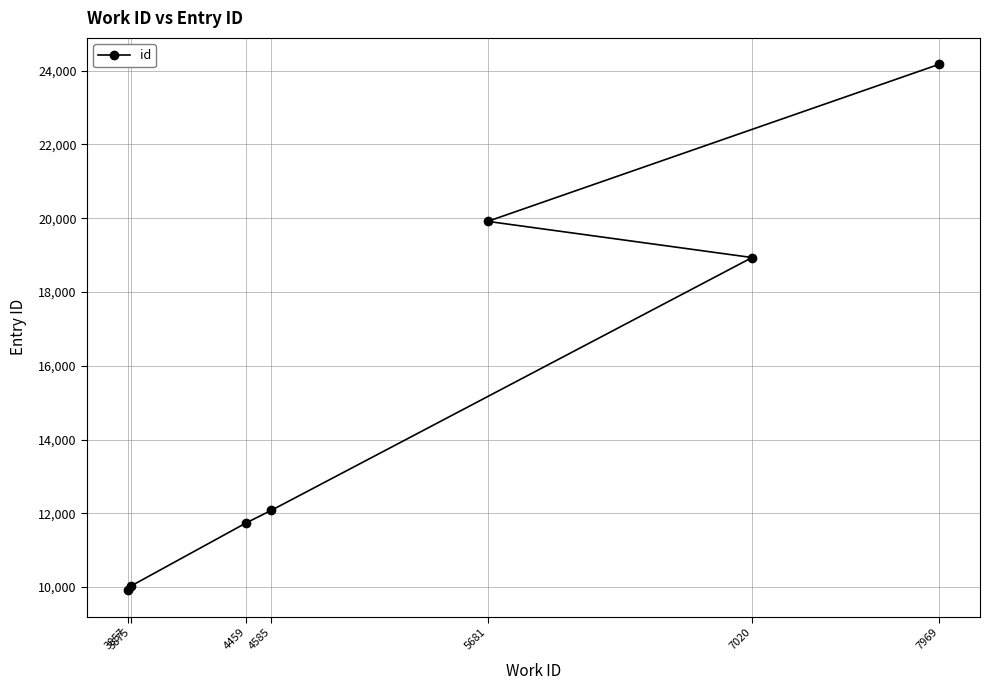

Which label corresponds to the largest value in the chart?

7969